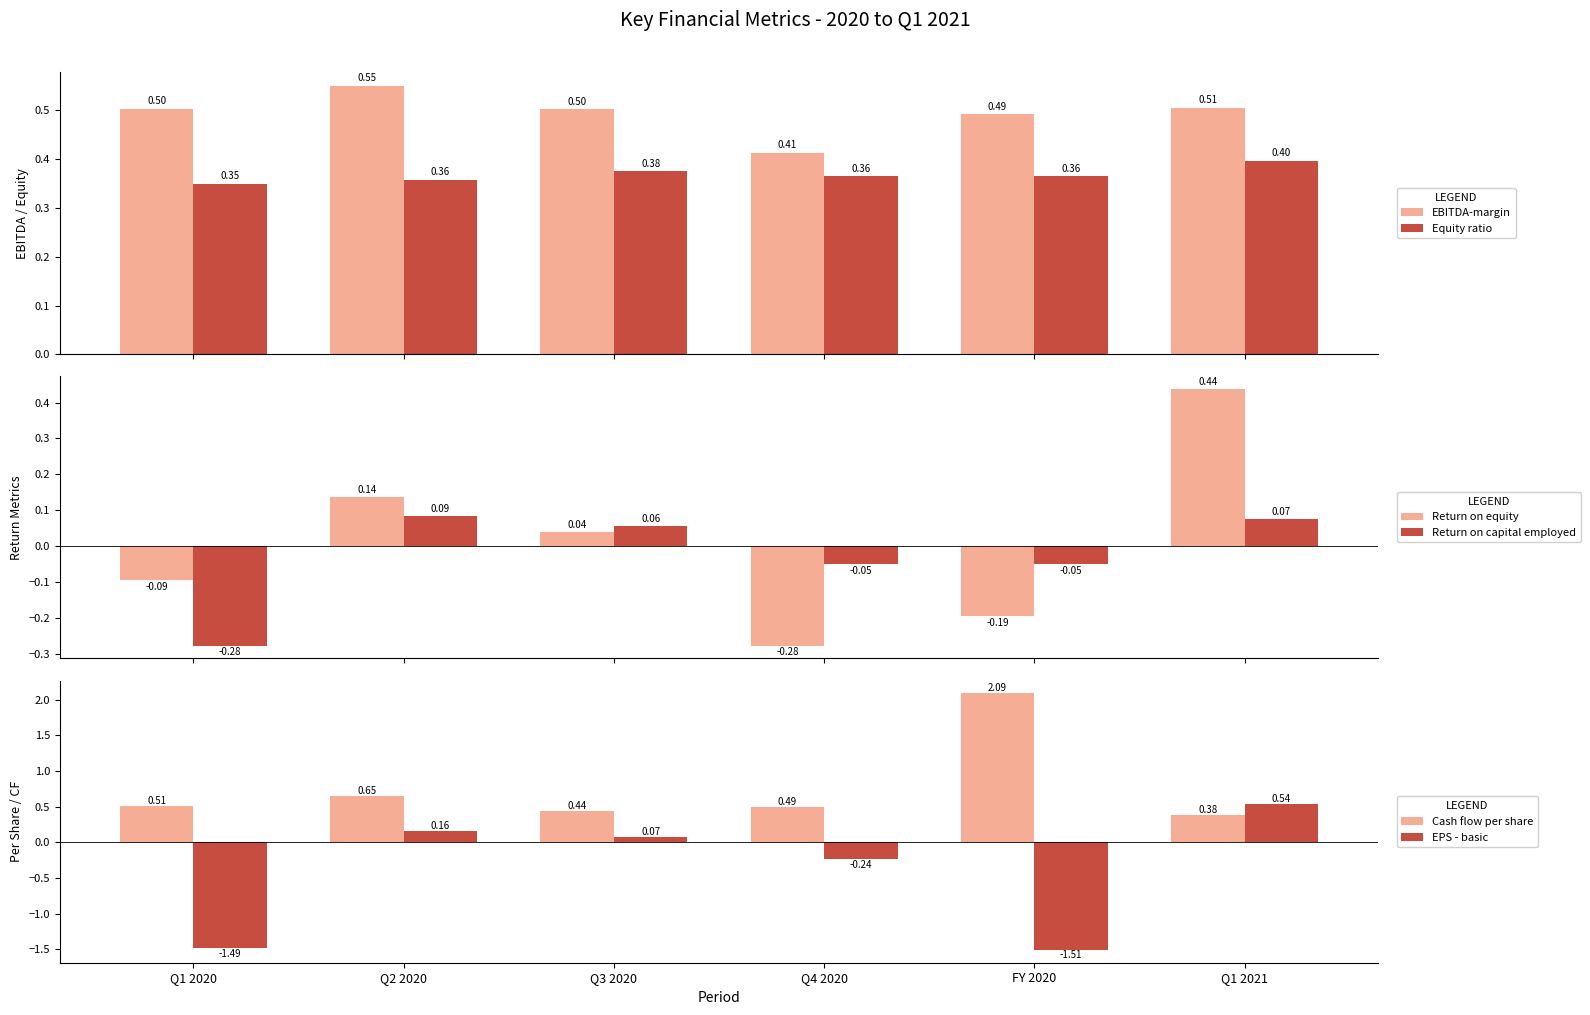

The value of Return on equity at Q4 2020 is -0.1. True or false?

False